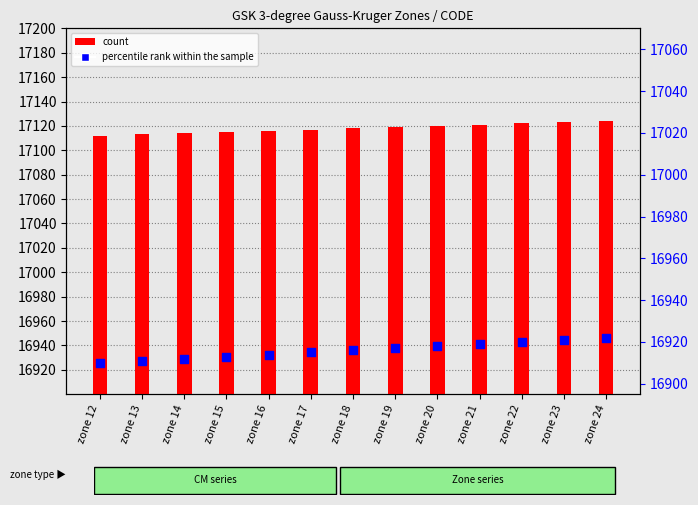

Which series reaches the minimum Y coordinate?

percentile rank within the sample